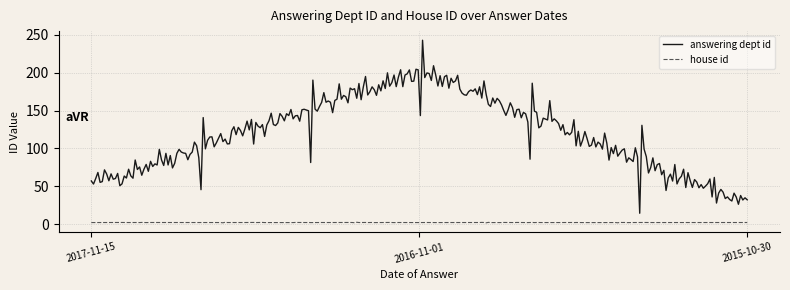

Which series has the largest range (max minus min)?

answering dept id